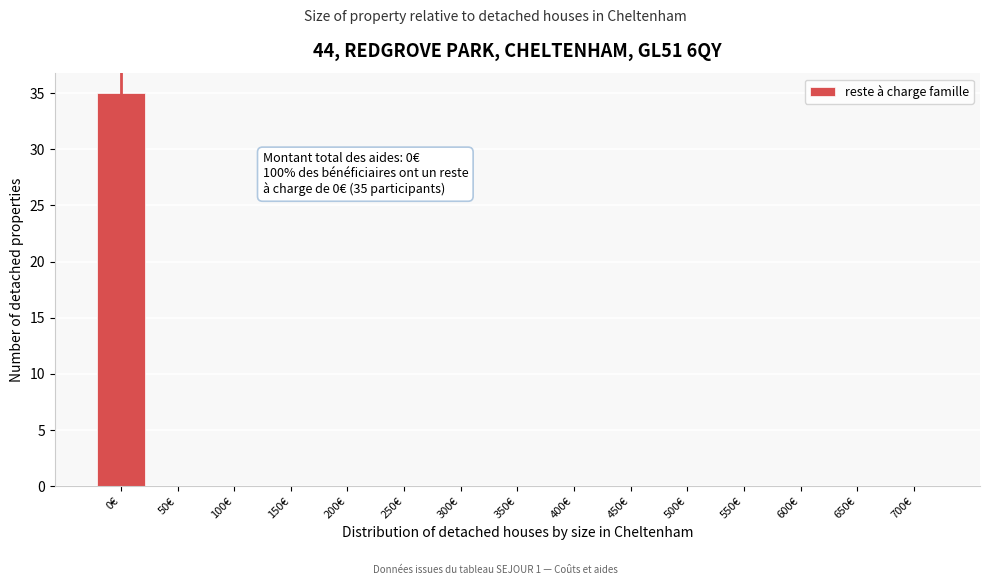

Reading left to right, transcribe all the data shown in this chart.

0€=35	50€=0	100€=0	150€=0	200€=0	250€=0	300€=0	350€=0	400€=0	450€=0	500€=0	550€=0	600€=0	650€=0	700€=0